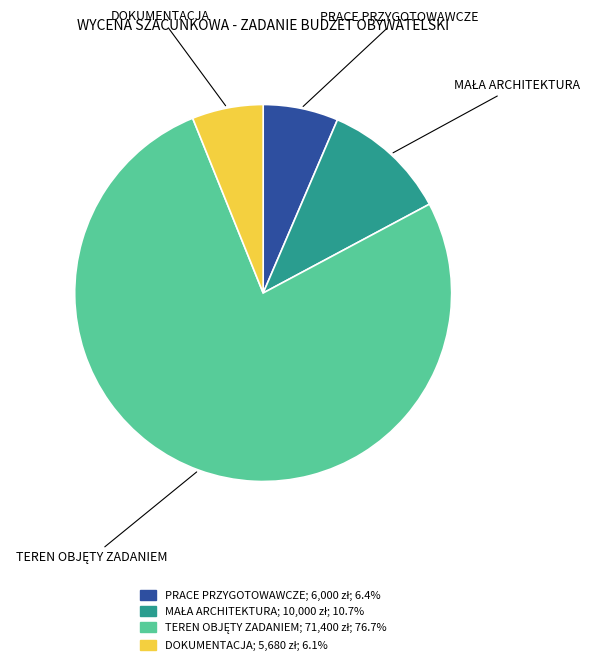

How many segments does this pie chart have?

4